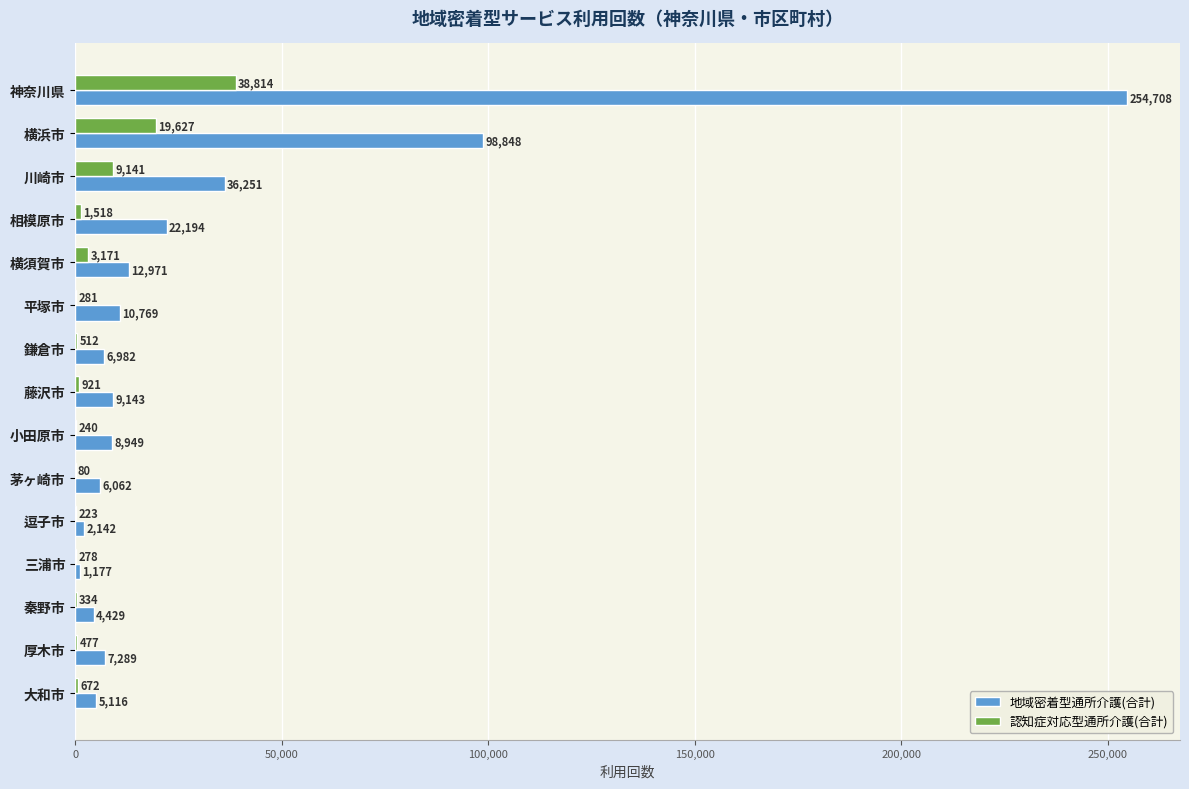

Which series has the largest total across all categories?

地域密着型通所介護(合計)